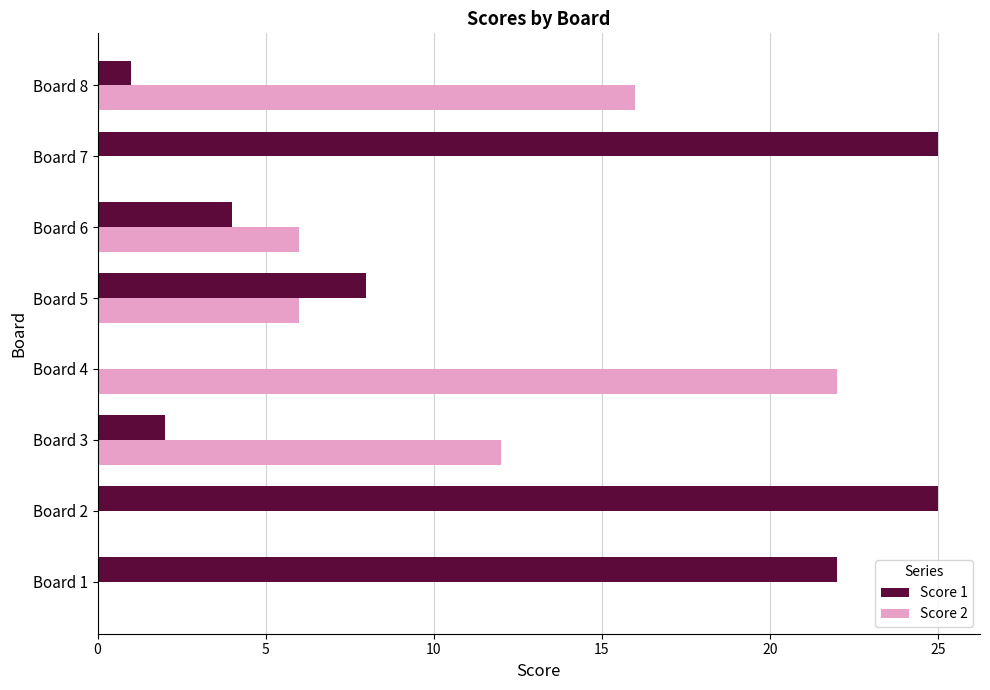

Which series has the largest total across all categories?

Score 1